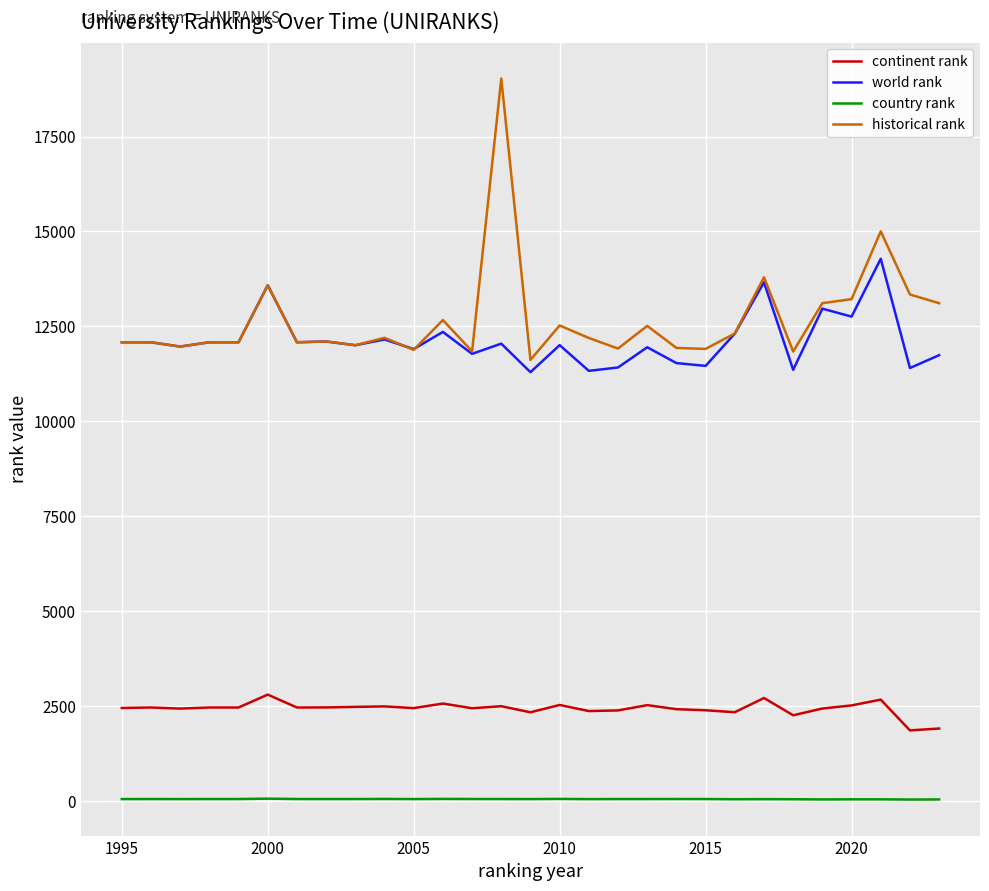

Which series has the widest spread of values?

historical rank